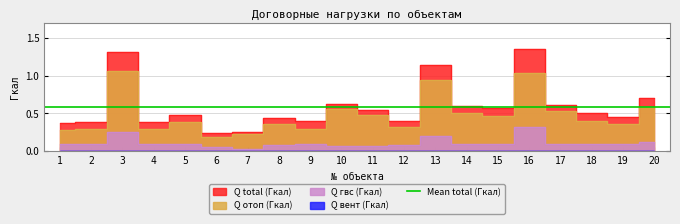

How many series are shown in this chart?

3